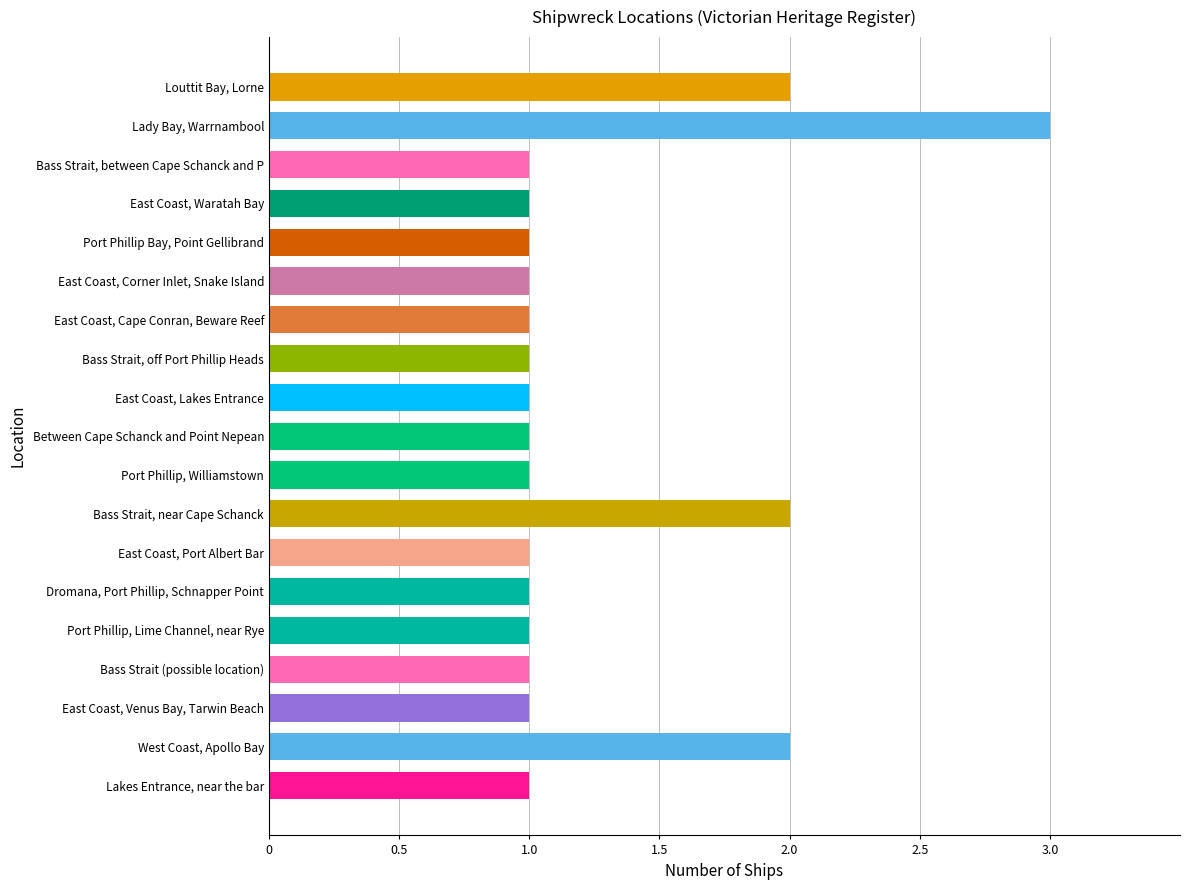

The chart shows a value of 2 at Bass Strait, near Cape Schanck. True or false?

True